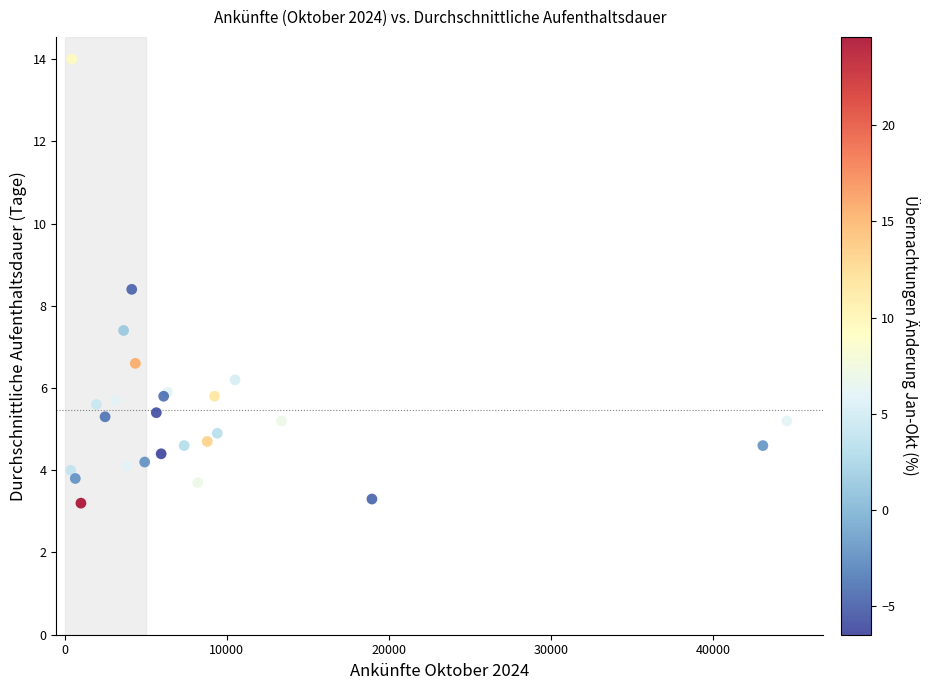

What Y value in the scatter plot is closest to 8?

8.4